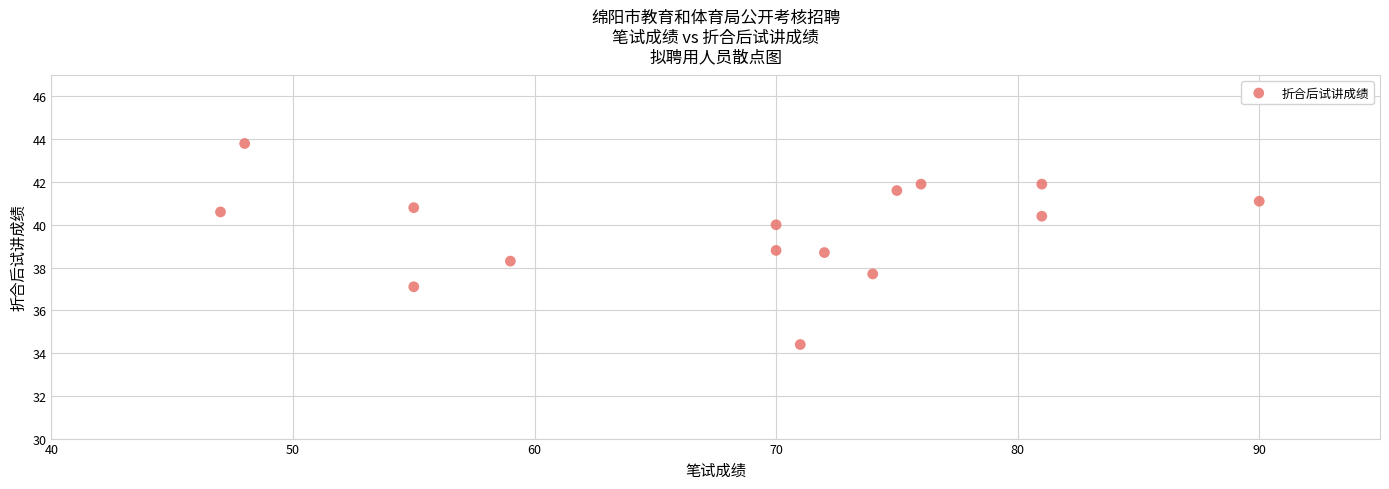

What is the range of Y values (max minus min)?

9.4